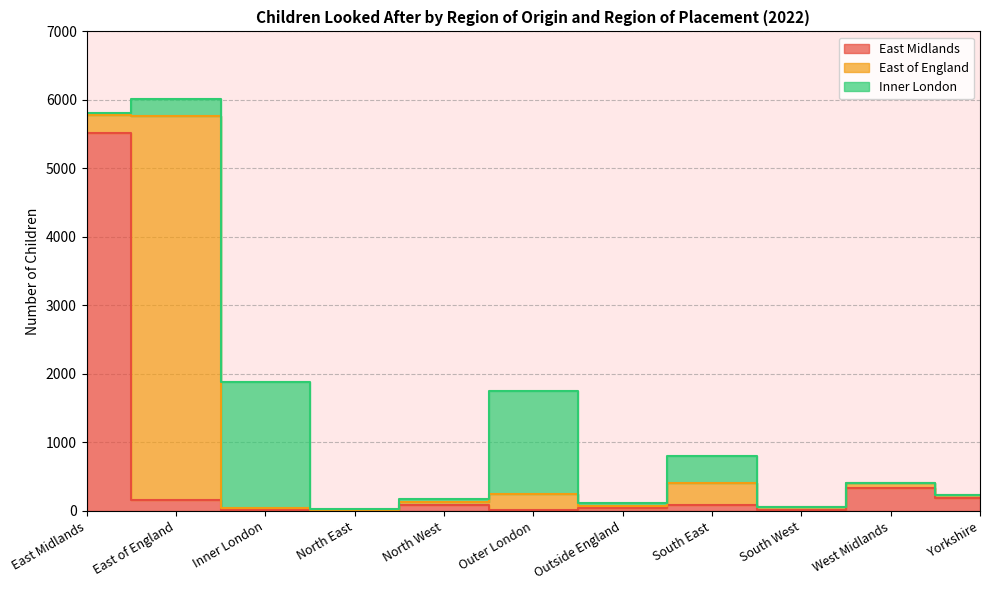

Which has a higher value, North West or Inner London?

North West